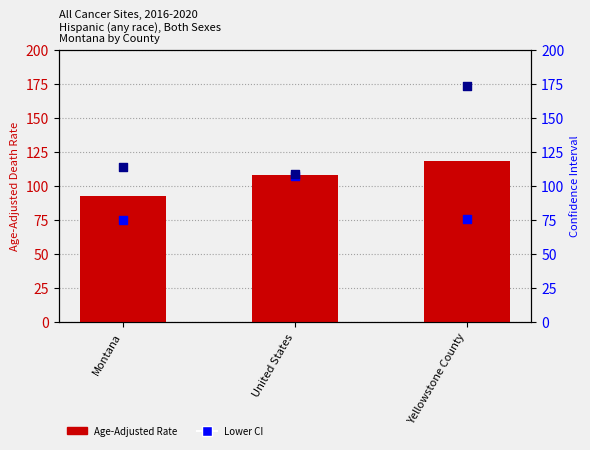

What is the total value across all series at United States?

324.7